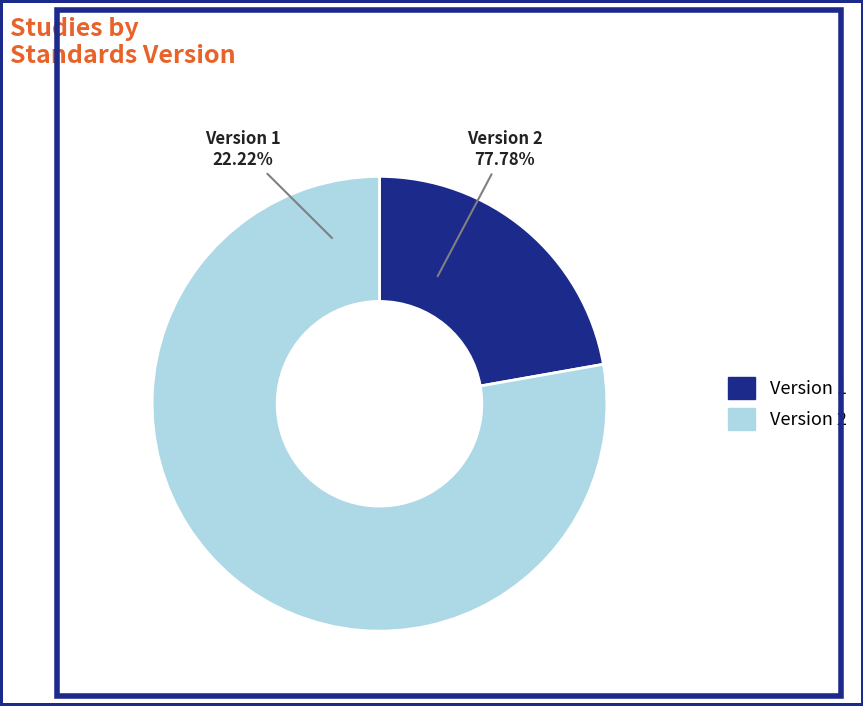

The 6 slice represents 18% of the pie. True or false?

False